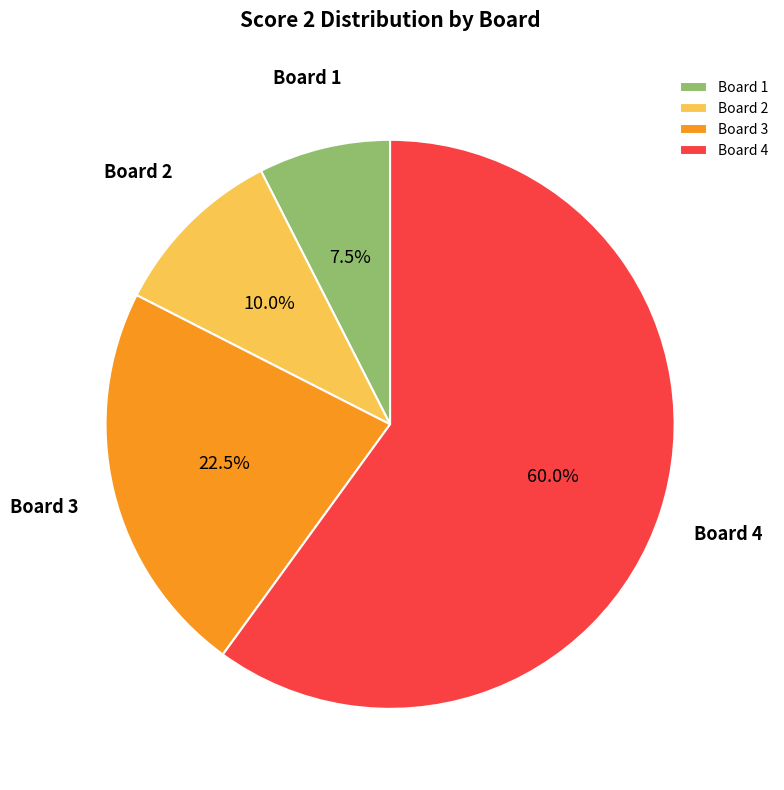

To the nearest percent, what is the difference between the Board 3 and Board 2 slice percentages?

12%